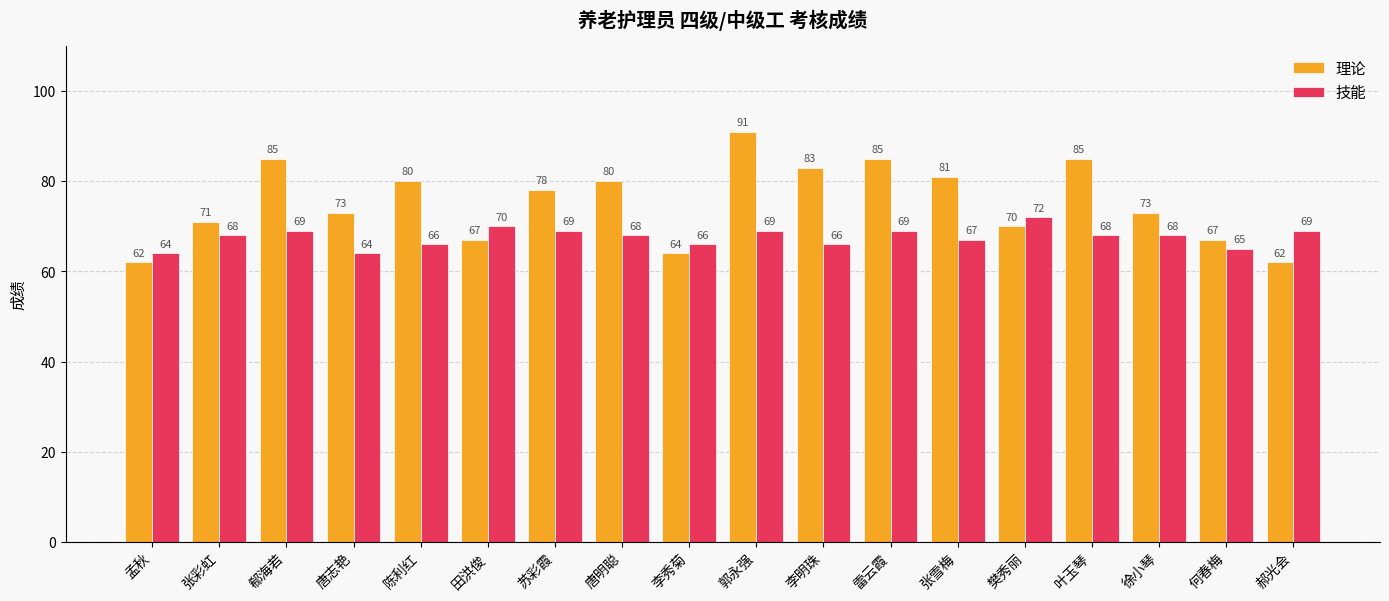

What is the spread (max minus min) of values at 雷云霞?

16